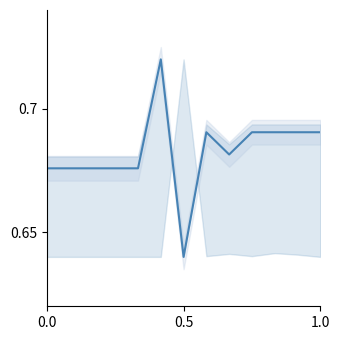

Count the values in the range 0 to 1.

13